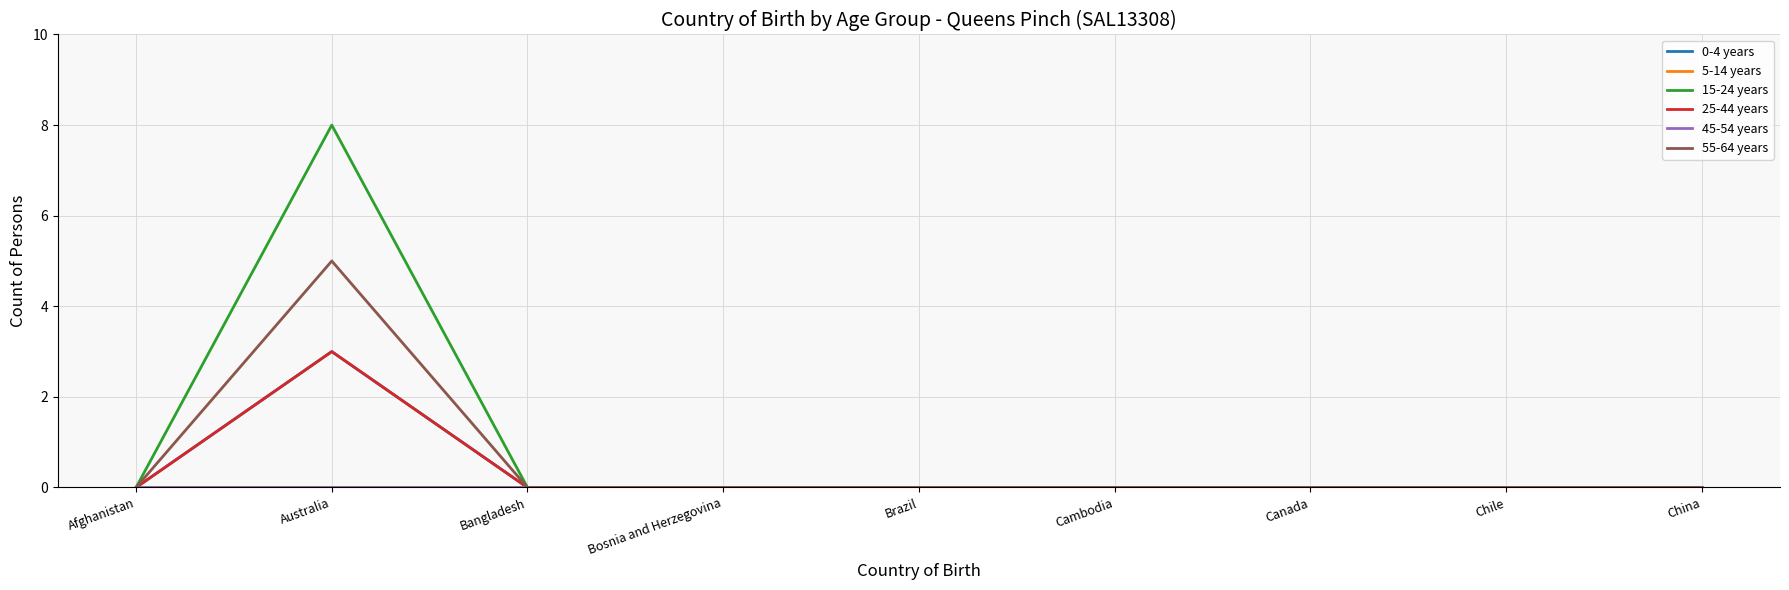

At which label does 55-64 years reach its minimum?

Afghanistan